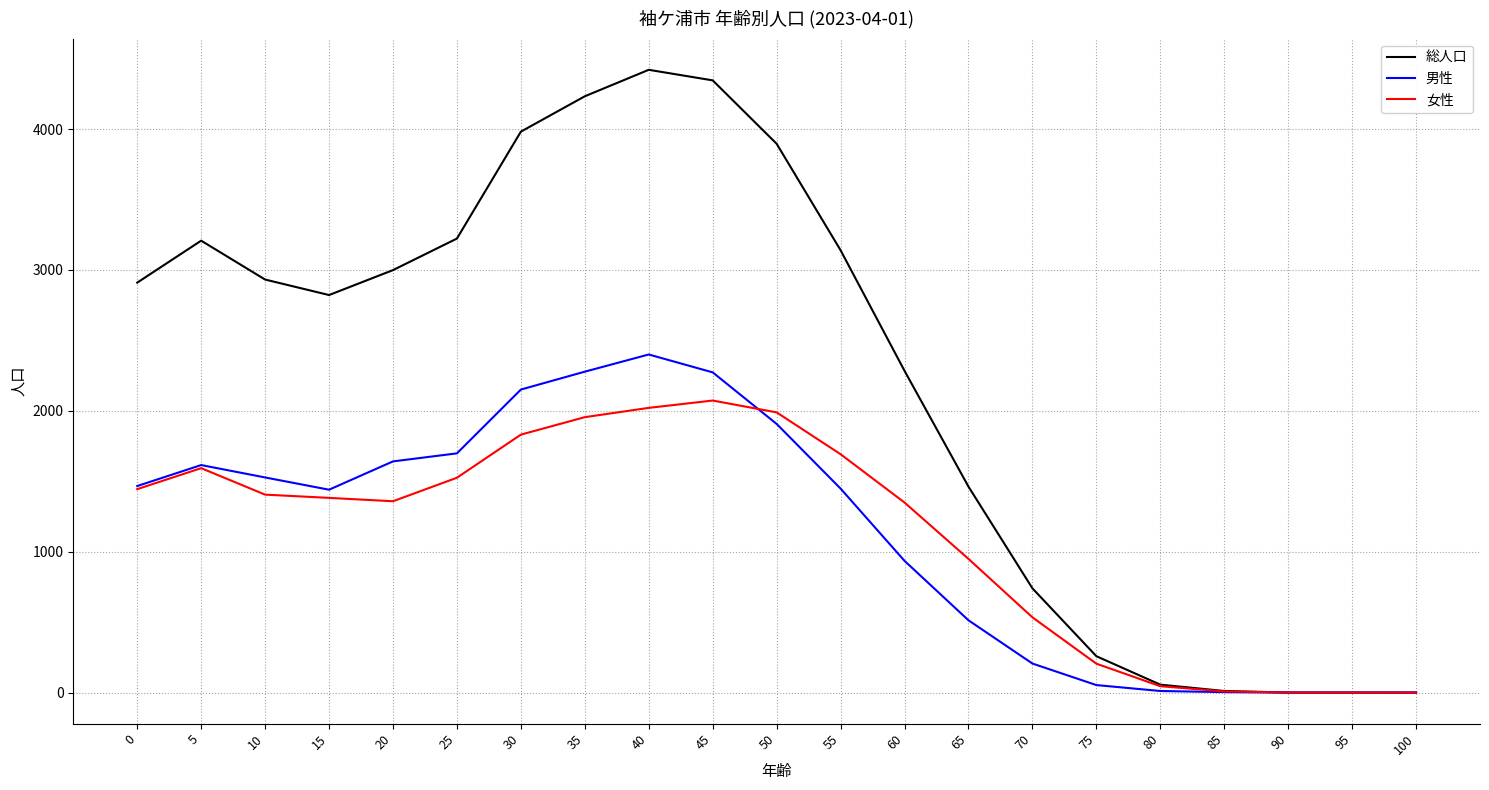

Which series has the widest spread of values?

総人口